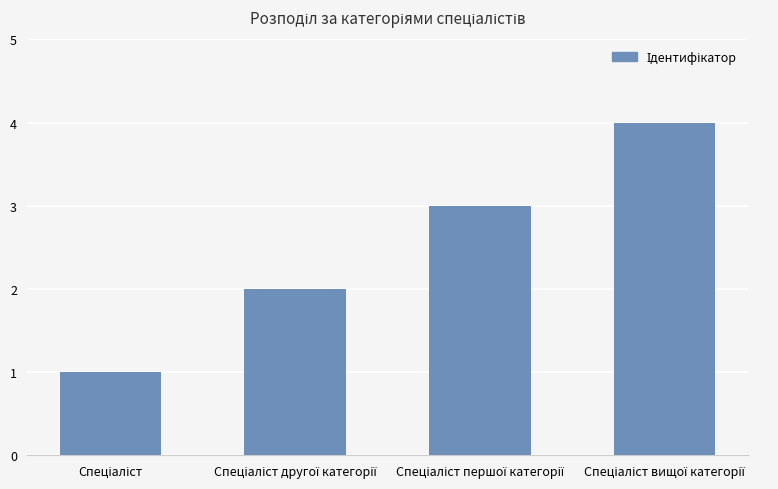

What is the difference between the maximum and minimum values?

3